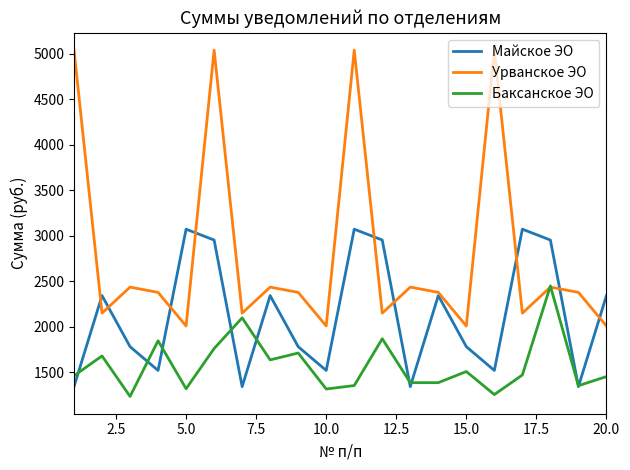

True or false: Урванское ЭО and Майское ЭО intersect in this chart.

True